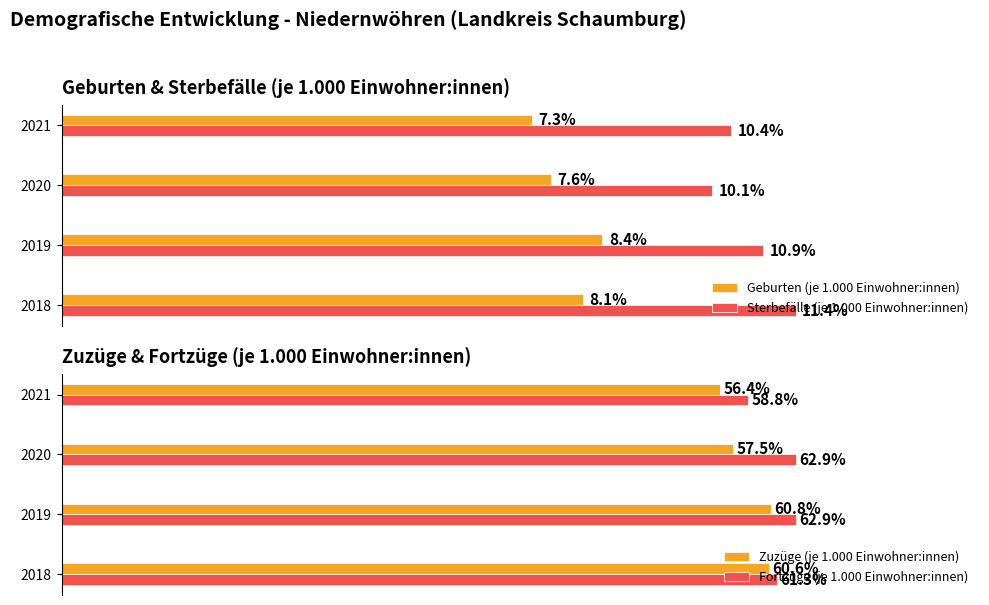

Does the chart contain any negative values?

No